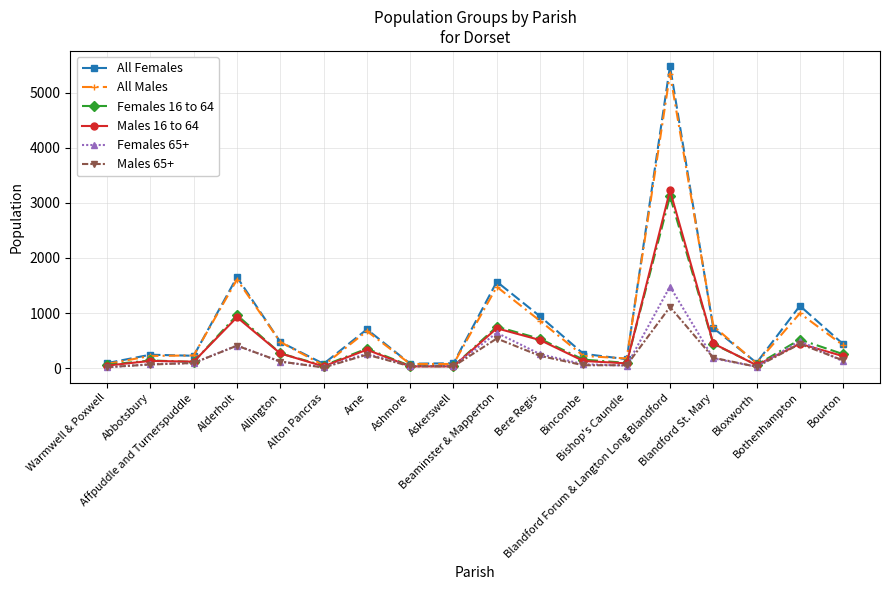

What position from the right is Bloxworth?

3